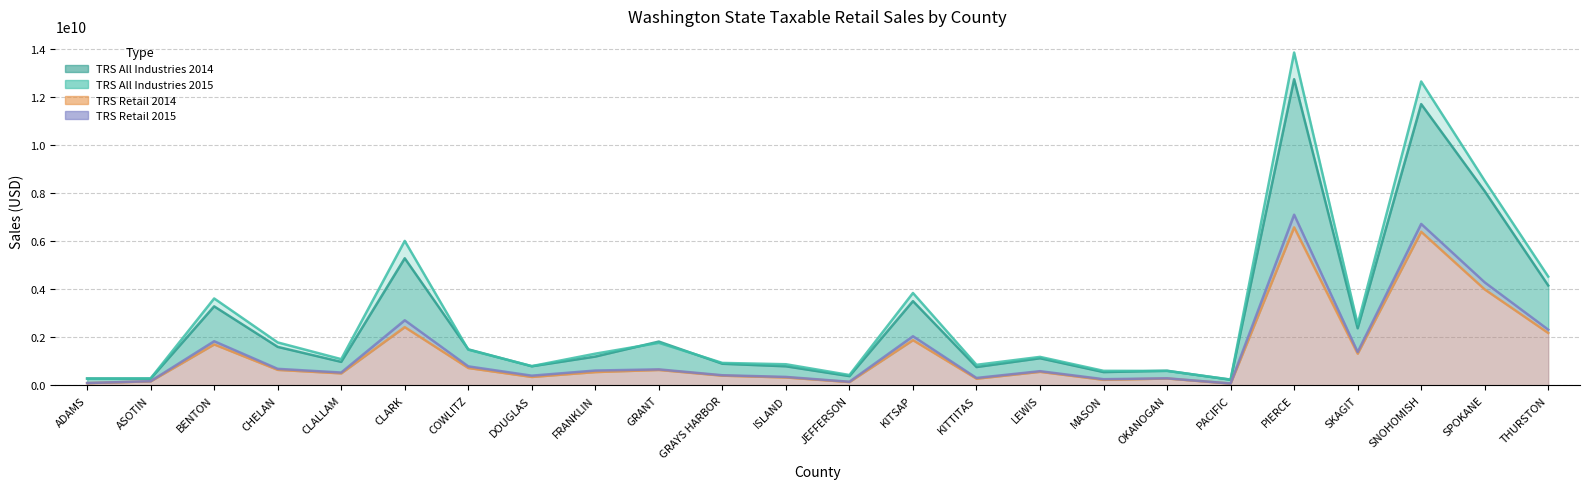

True or false: TRS Retail 2015 and TRS All Industries 2014 intersect in this chart.

False